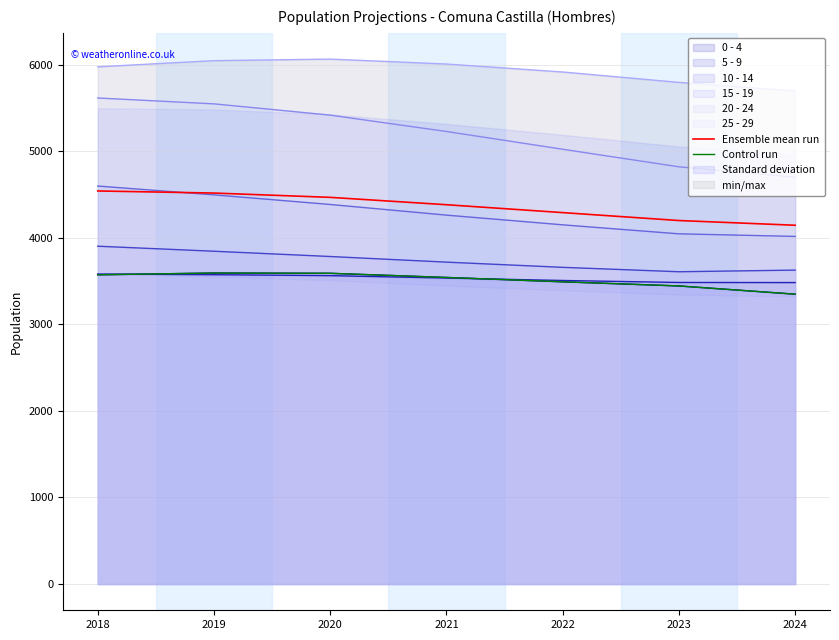

Between 2022 and 2023, which is larger?

2022